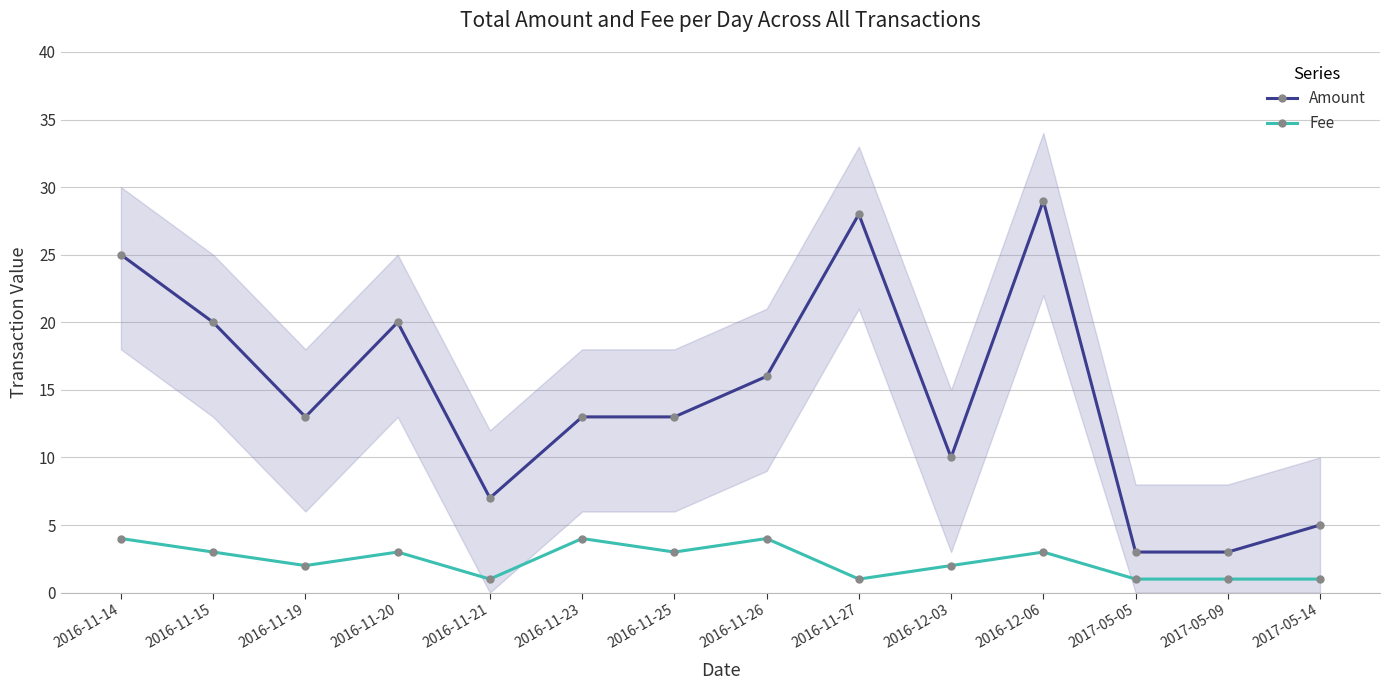

Reading left to right, extract all data points from this chart.

Amount: 25	20	13	20	7	13	13	16	28	10	29	3	3	5
Fee: 4	3	2	3	1	4	3	4	1	2	3	1	1	1